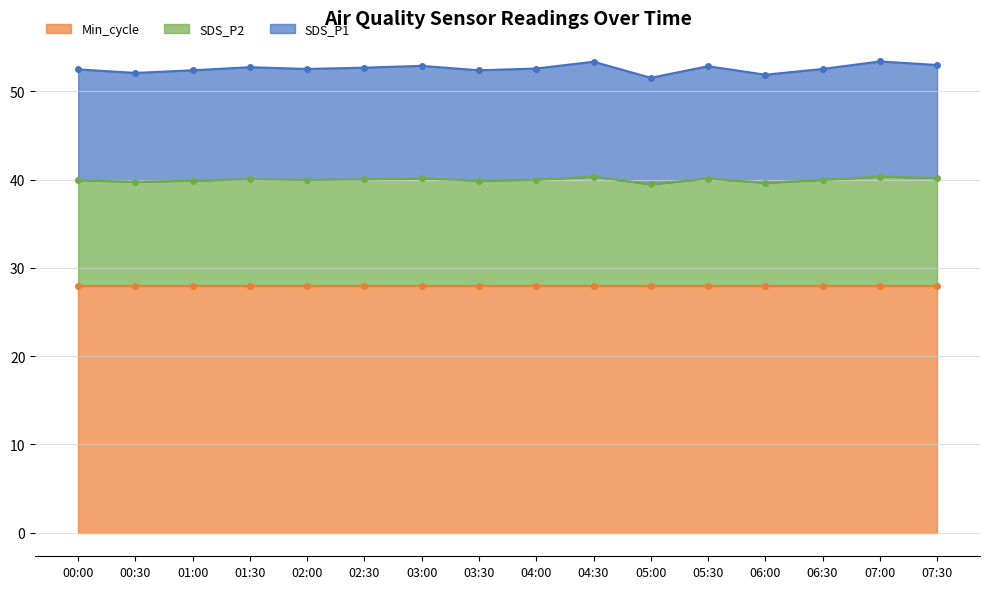

Is it true that SDS_P2 equals 16.9 at 14:00?

False